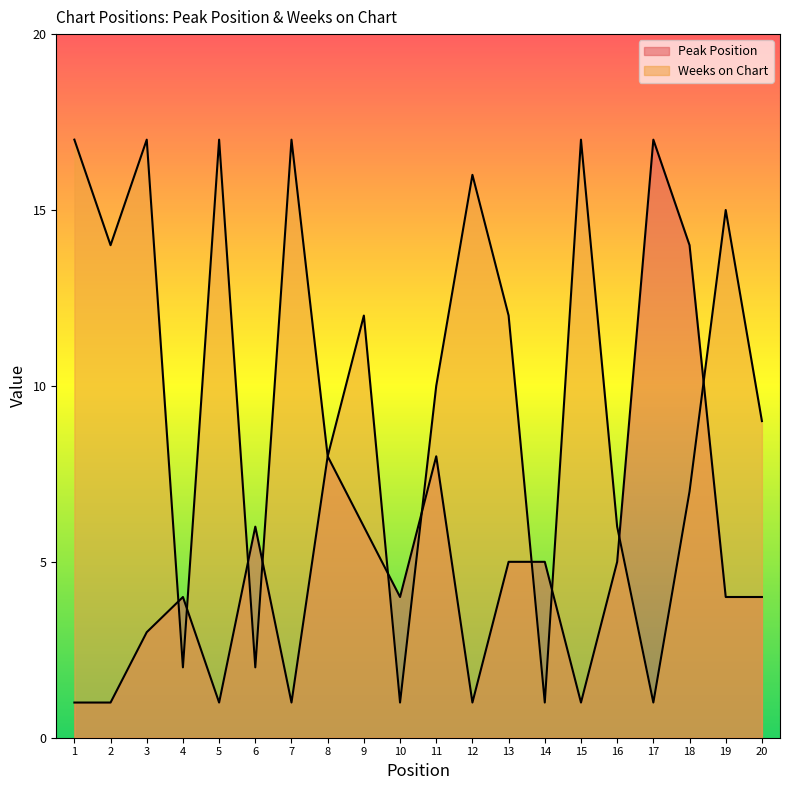

At 15, list the series in order from largest to smallest.

Weeks on Chart, Peak Position